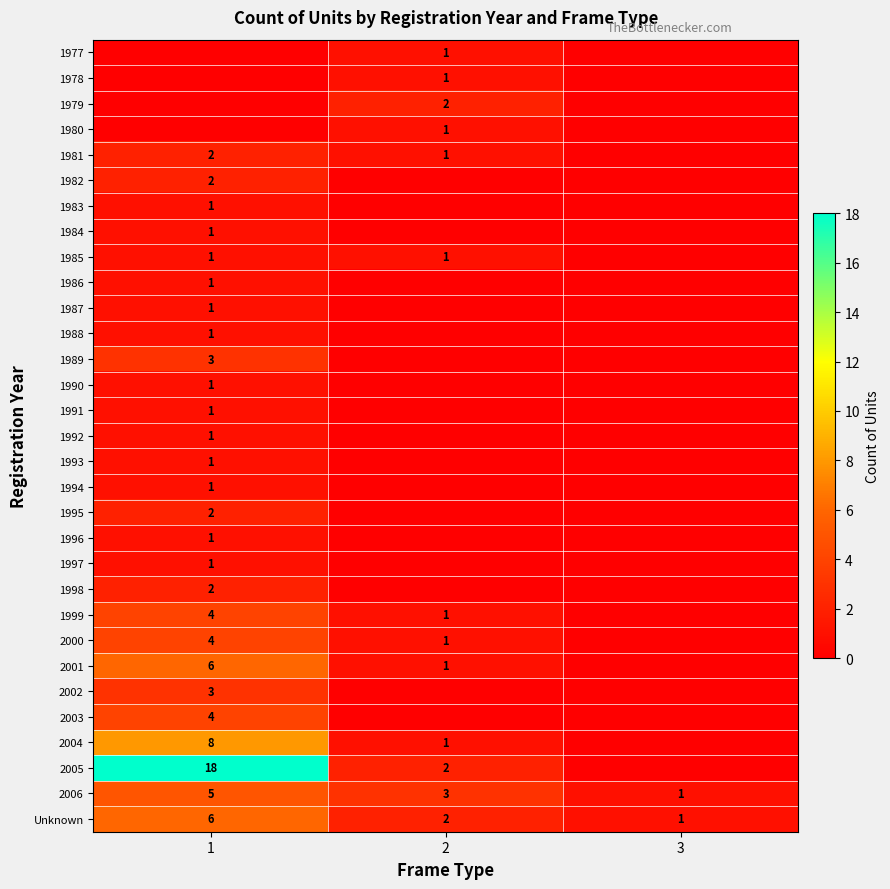

What is the sum of all Unknown values?

9